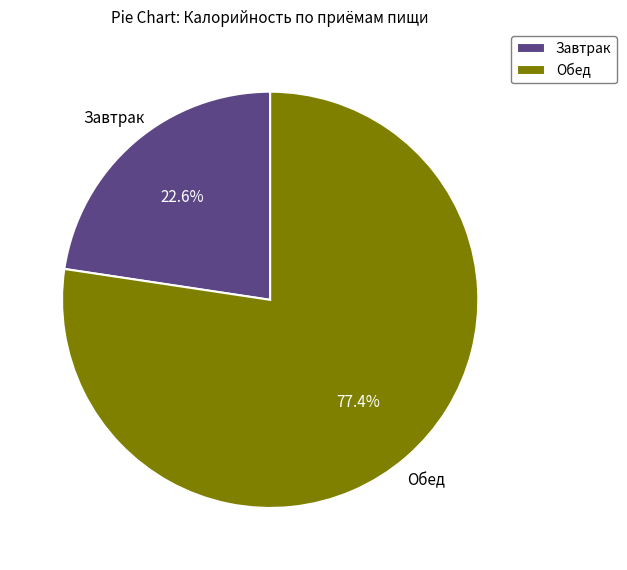

Does any single category account for the majority?

Yes